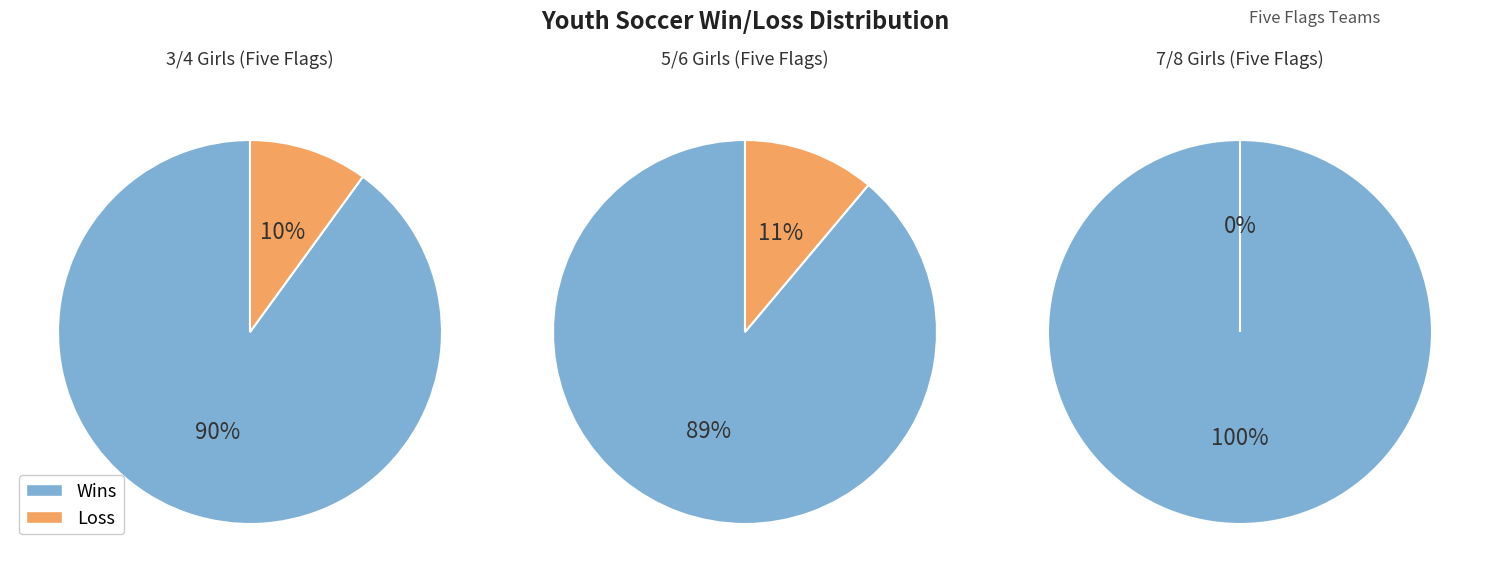

Which has a higher value, Wins or Loss?

Wins